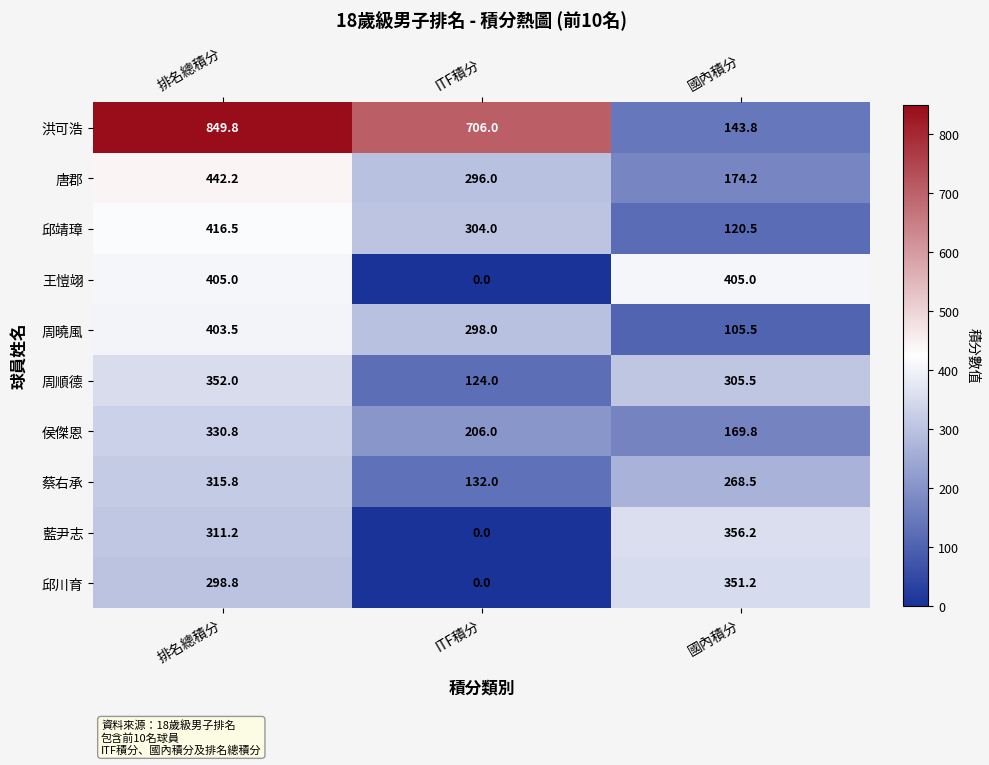

What value does the 王愷翊 series have at 國內積分?

405.0